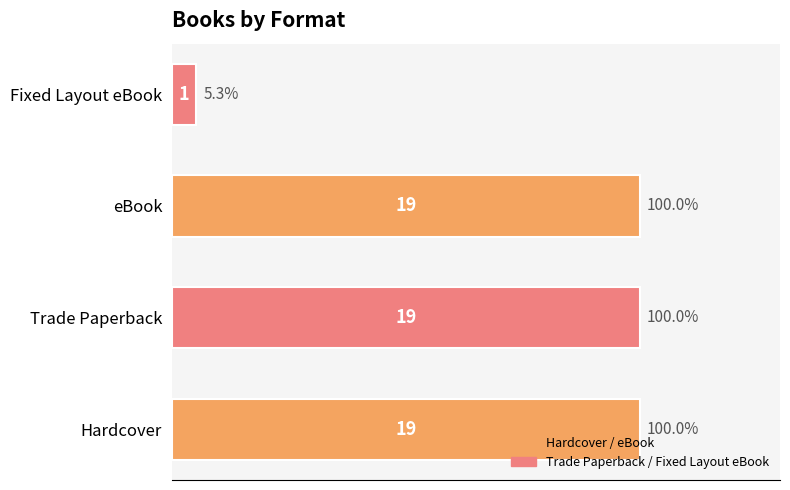

What is the greatest value displayed?

19